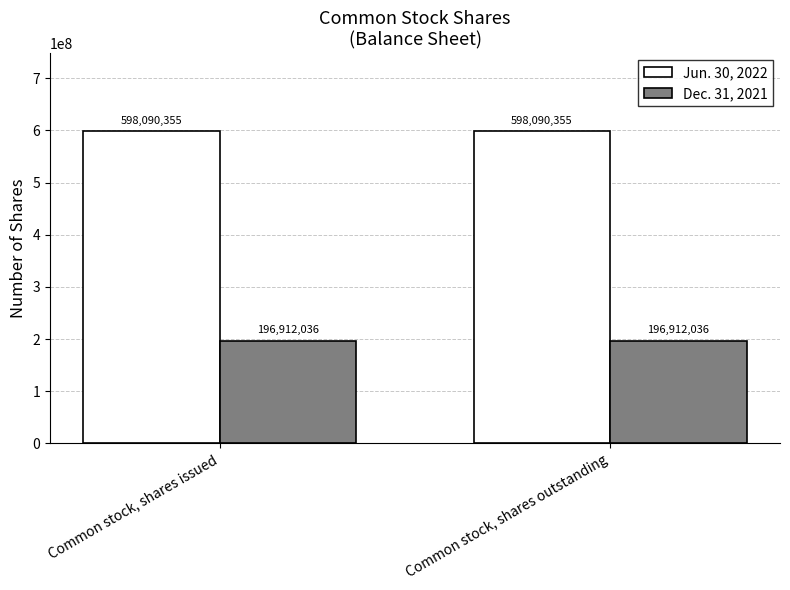

List the series in order of their overall mean, highest first.

Jun. 30, 2022, Dec. 31, 2021